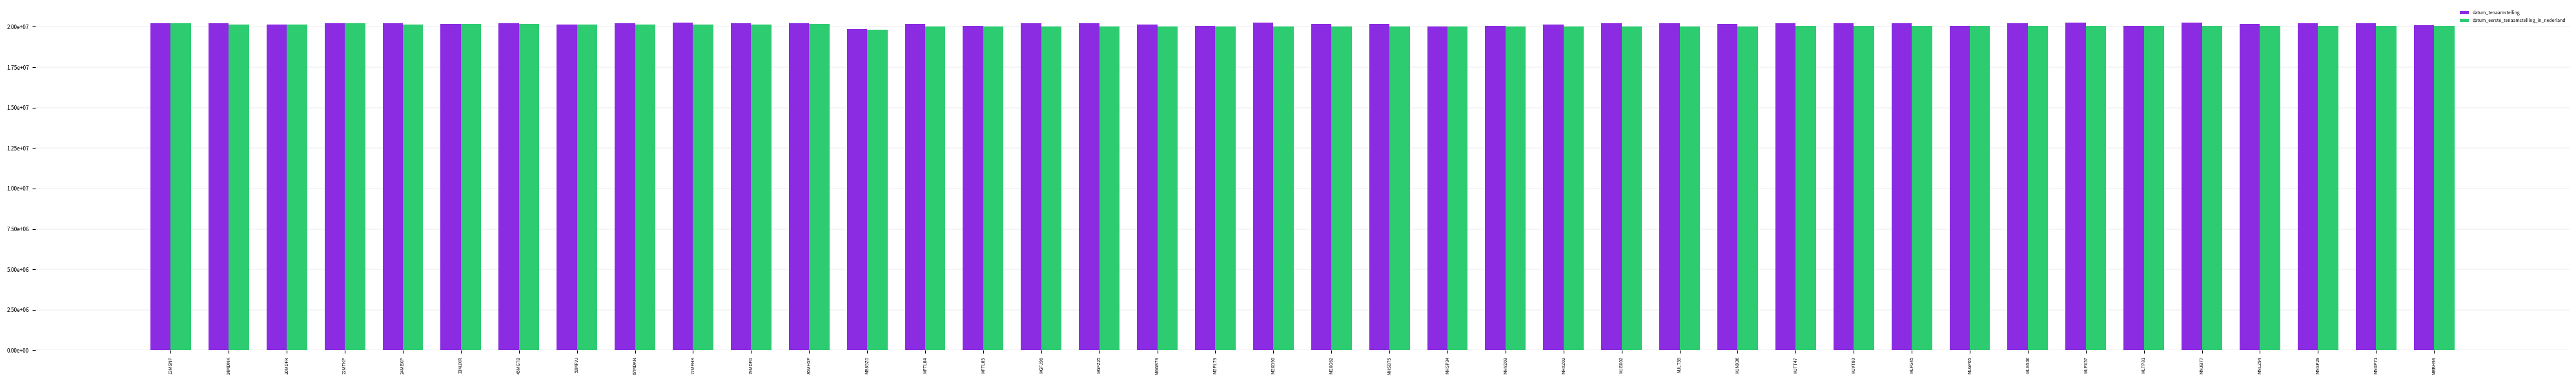

What are all the series names shown in the legend?

datum_tenaamstelling, datum_eerste_tenaamstelling_in_nederland